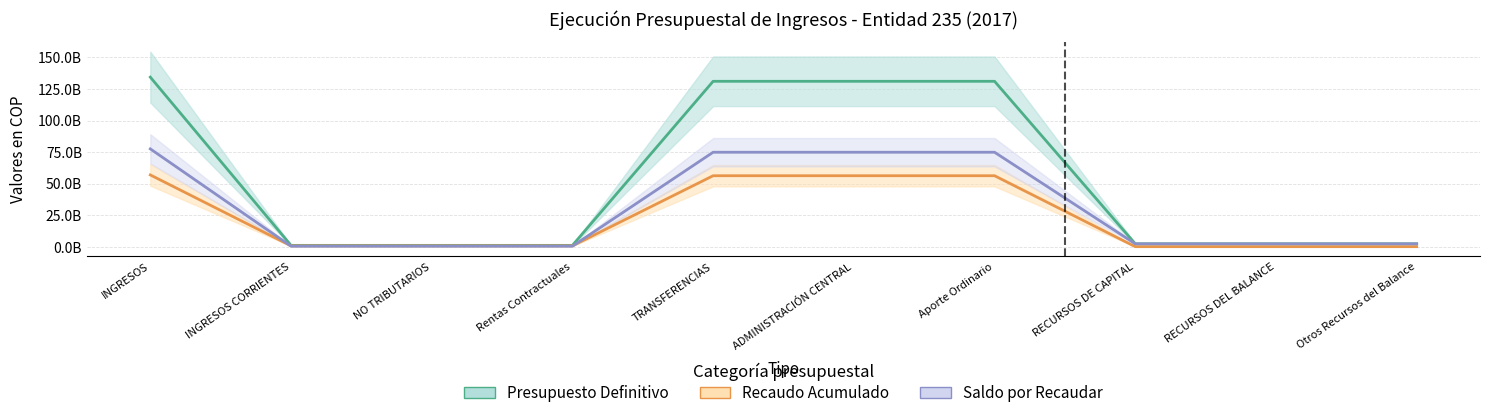

How many data points in Recaudo Acumulado are less than 638238314?

3